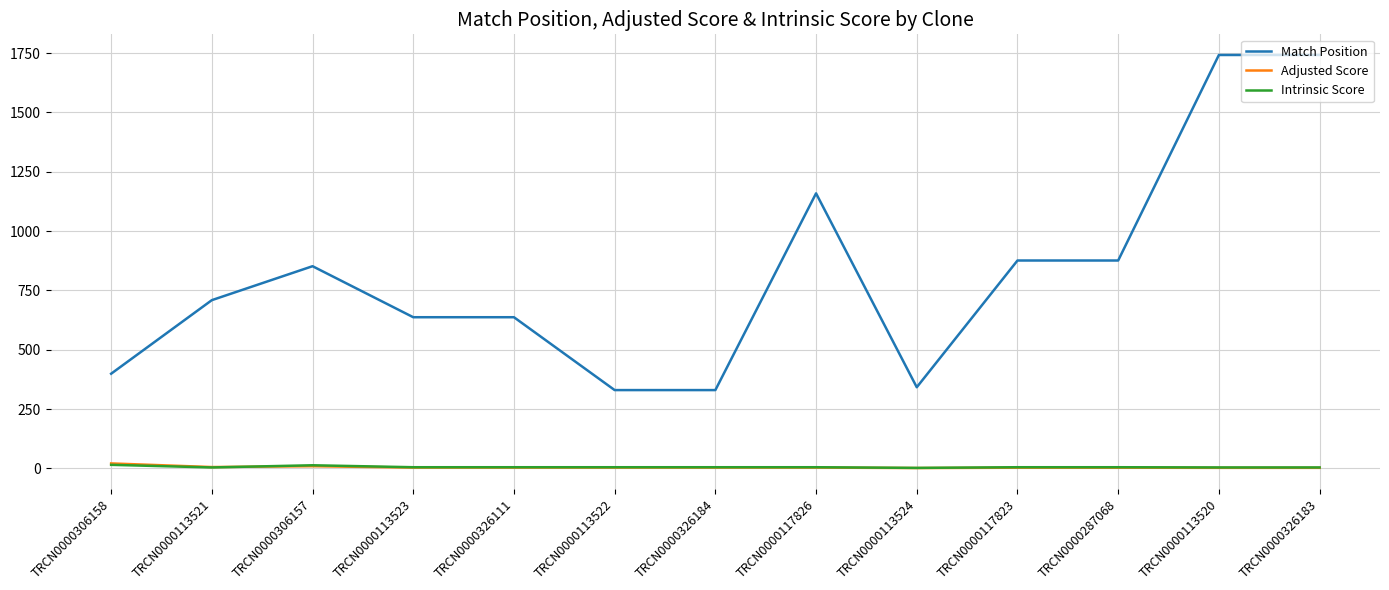

True or false: Intrinsic Score has a value of 5.0 at TRCN0000113522.

True